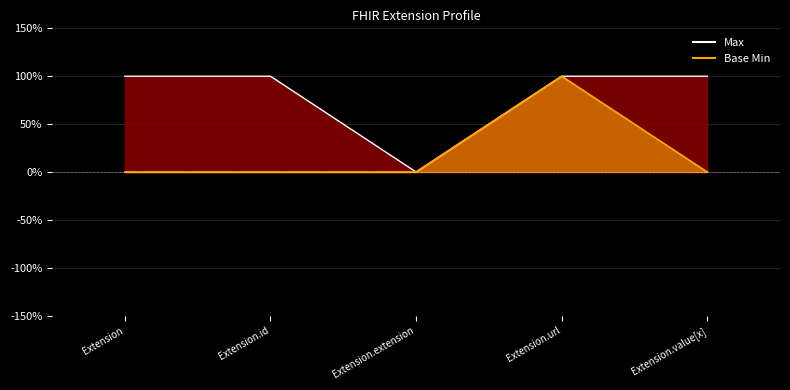

Reading left to right, extract all data points from this chart.

Max_line: Extension=1	Extension.id=1	Extension.extension=0	Extension.url=1	Extension.value[x]=1
Base Min_line: Extension=0	Extension.id=0	Extension.extension=0	Extension.url=1	Extension.value[x]=0